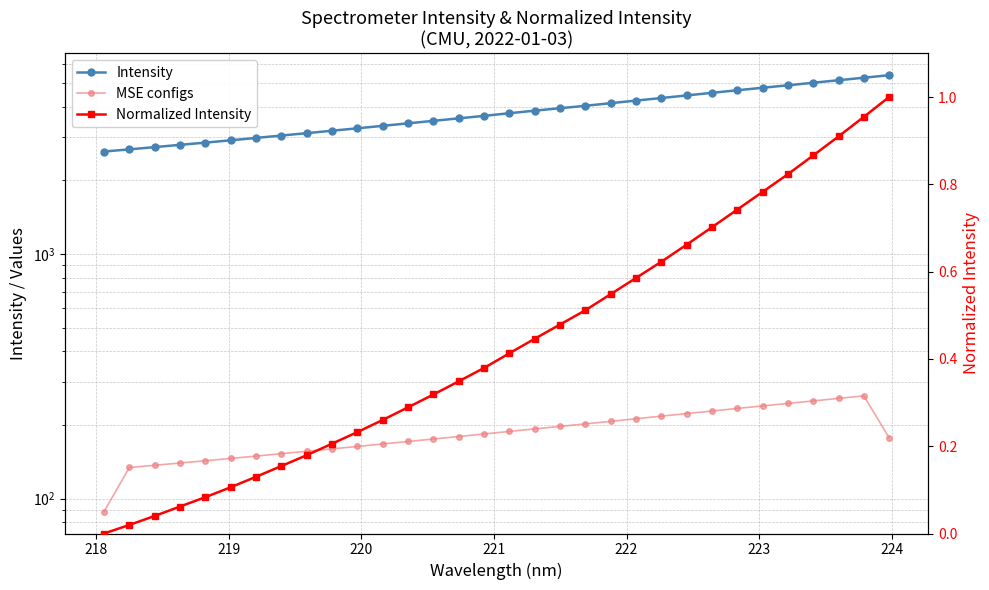

What is the value of the Intensity point at the 17th from the left?

3768.1